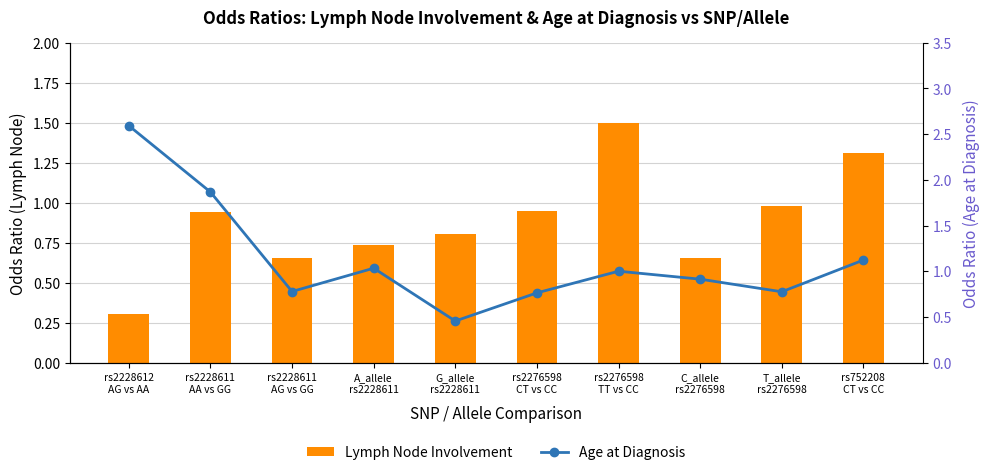

Which series has the largest total across all categories?

Age at Diagnosis